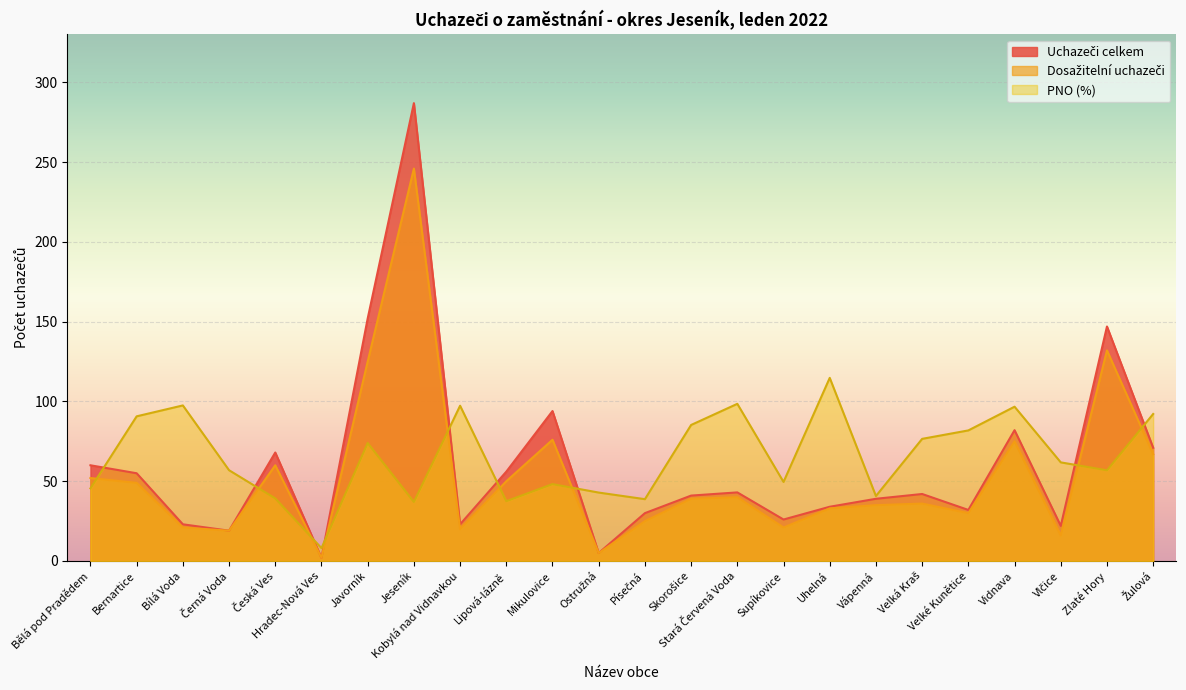

At which category is the sum across all series the highest?

Jeseník